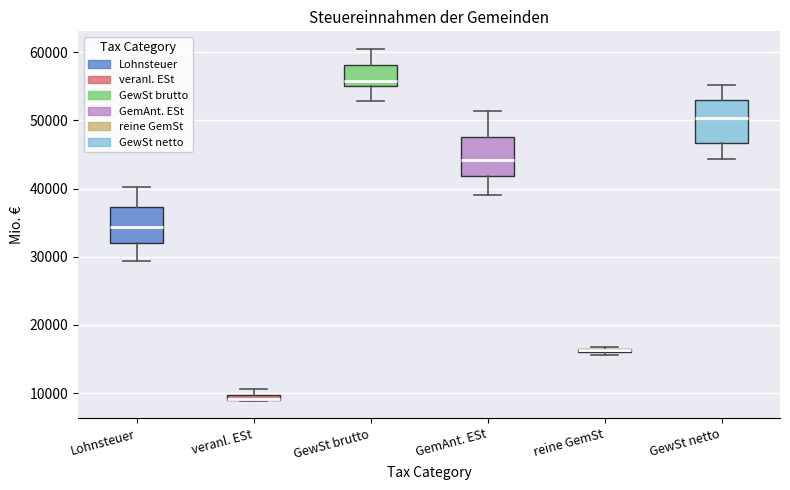

Where is the lower edge of the box for reine GemSt on the y-axis? The values are not printed on the chart, so give them approximately, as read against the axis.

16000